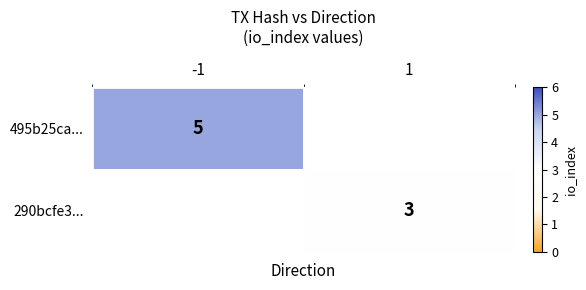

What is the smallest value displayed?

3.0